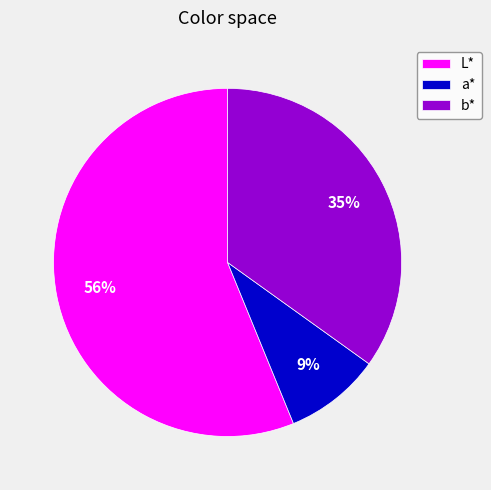

Rank the categories by value from lowest to highest.

a*, b*, L*